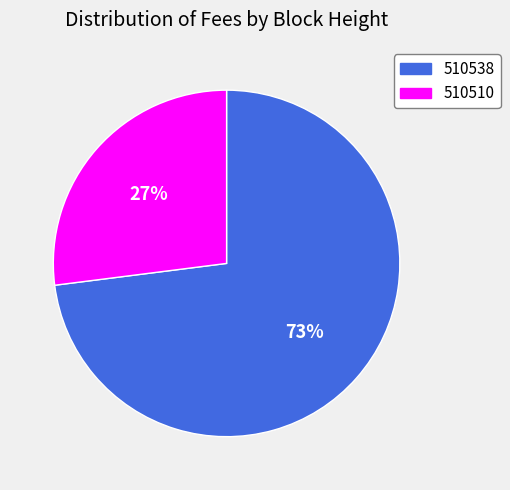

To the nearest percent, what is the combined percentage of 510510 and 510538?

100%